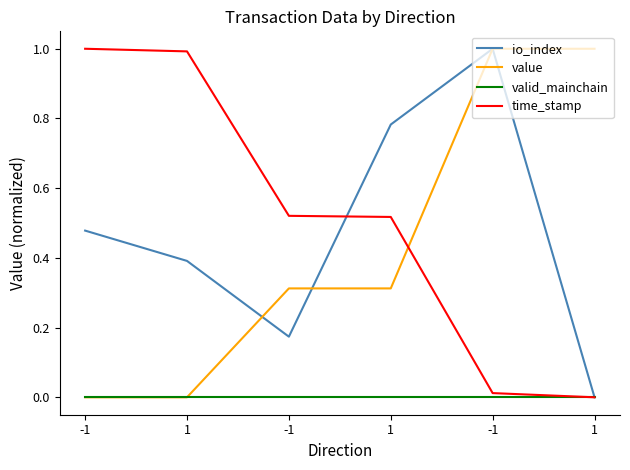

True or false: valid_mainchain and time_stamp cross at least once.

False